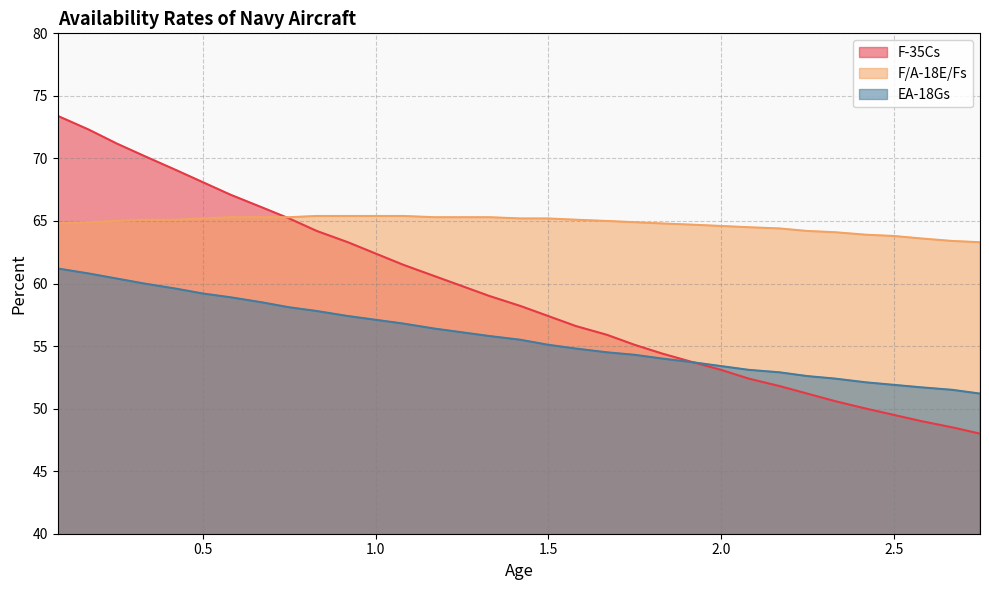

How many data points in F/A-18E/Fs are above 65?

16